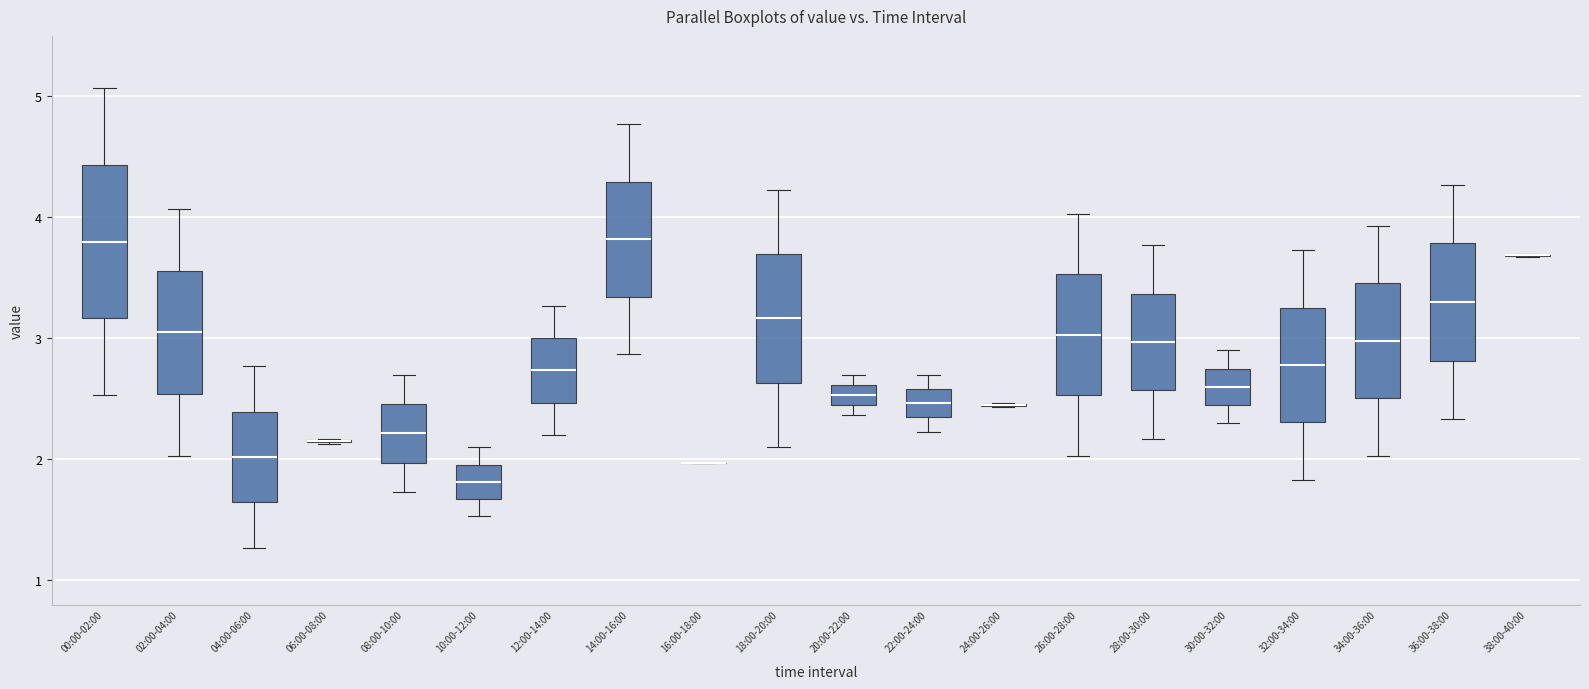

Reading left to right, read every box against the y-axis: the position of its median line, the range the box covers, and the ends of its whiskers. The values are not printed on the chart, so give them approximately, as read against the axis.

00:00-02:00: median 3.8, box 3.2 to 4.4, whiskers 2.5 to 5.1
02:00-04:00: median 3.1, box 2.5 to 3.6, whiskers 2.0 to 4.1
04:00-06:00: median 2.0, box 1.6 to 2.4, whiskers 1.3 to 2.8
06:00-08:00: box collapsed to a line at 2.2, whiskers 2.1 to 2.2
08:00-10:00: median 2.2, box 2.0 to 2.5, whiskers 1.7 to 2.7
10:00-12:00: median 1.8, box 1.7 to 2.0, whiskers 1.5 to 2.1
12:00-14:00: median 2.7, box 2.5 to 3.0, whiskers 2.2 to 3.3
14:00-16:00: median 3.8, box 3.3 to 4.3, whiskers 2.9 to 4.8
16:00-18:00: box collapsed to a line at 2.0, whiskers 2.0 to 2.0
18:00-20:00: median 3.2, box 2.6 to 3.7, whiskers 2.1 to 4.2
20:00-22:00: median 2.5 (inside the box), box 2.5 to 2.6, whiskers 2.4 to 2.7
22:00-24:00: median 2.5, box 2.3 to 2.6, whiskers 2.2 to 2.7
24:00-26:00: box collapsed to a line at 2.5, whiskers 2.4 to 2.5
26:00-28:00: median 3.0, box 2.5 to 3.5, whiskers 2.0 to 4.0
28:00-30:00: median 3.0, box 2.6 to 3.4, whiskers 2.2 to 3.8
30:00-32:00: median 2.6, box 2.5 to 2.8, whiskers 2.3 to 2.9
32:00-34:00: median 2.8, box 2.3 to 3.3, whiskers 1.8 to 3.7
34:00-36:00: median 3.0, box 2.5 to 3.5, whiskers 2.0 to 3.9
36:00-38:00: median 3.3, box 2.8 to 3.8, whiskers 2.3 to 4.3
38:00-40:00: box collapsed to a line at 3.7, whiskers 3.7 to 3.7